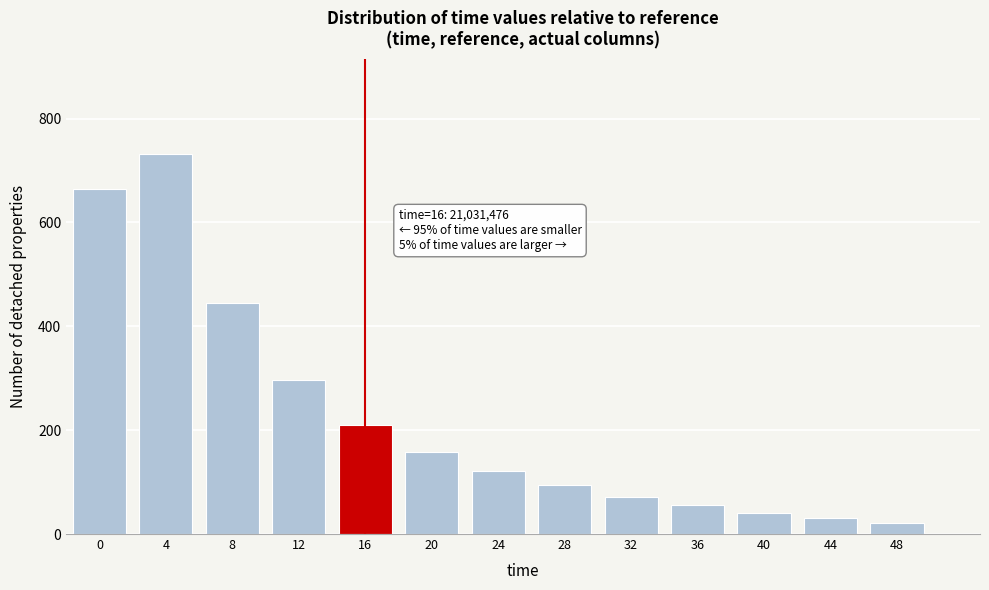

Reading left to right, transcribe all the data shown in this chart.

664.7	731.6	445.8	296.1	210.3	157.1	121.0	95.0	72.0	55.0	41.0	30.0	22.0